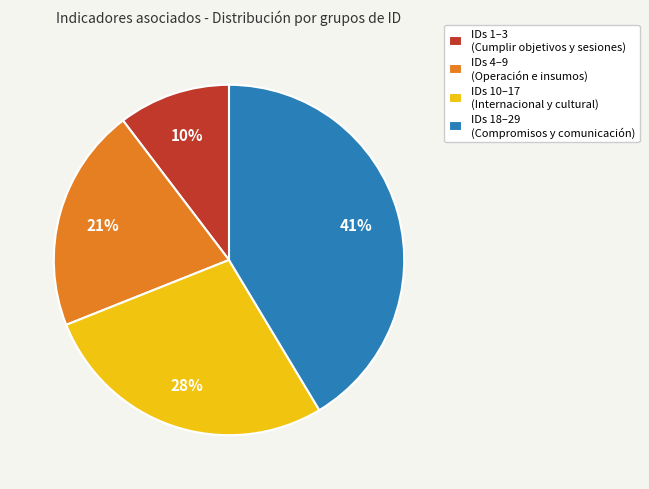

To the nearest percent, what portion does IDs 18–29 (Compromisos y comunicación) represent?

41%